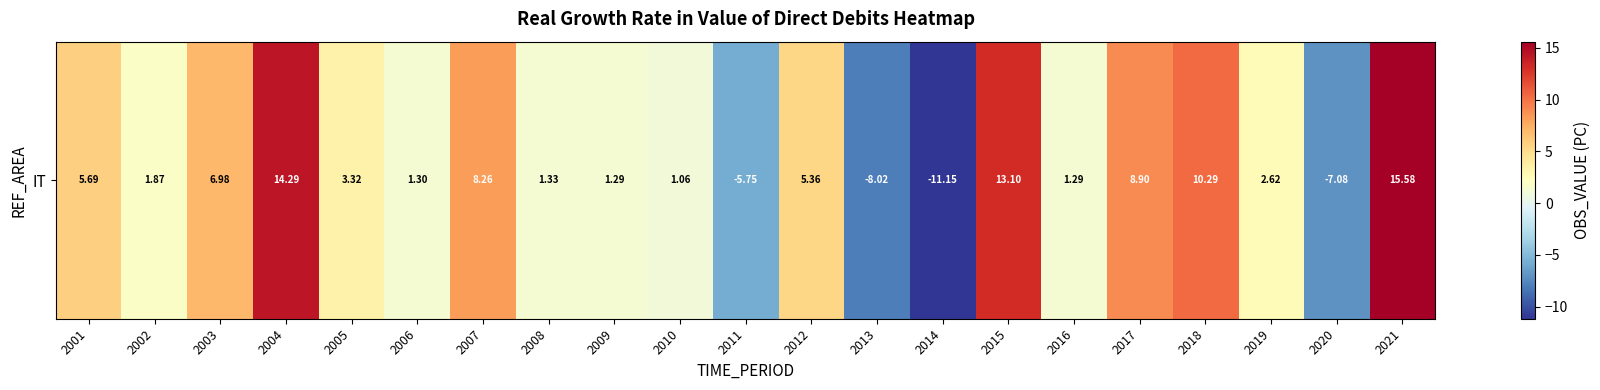

What is the minimum value shown in the chart?

-11.2